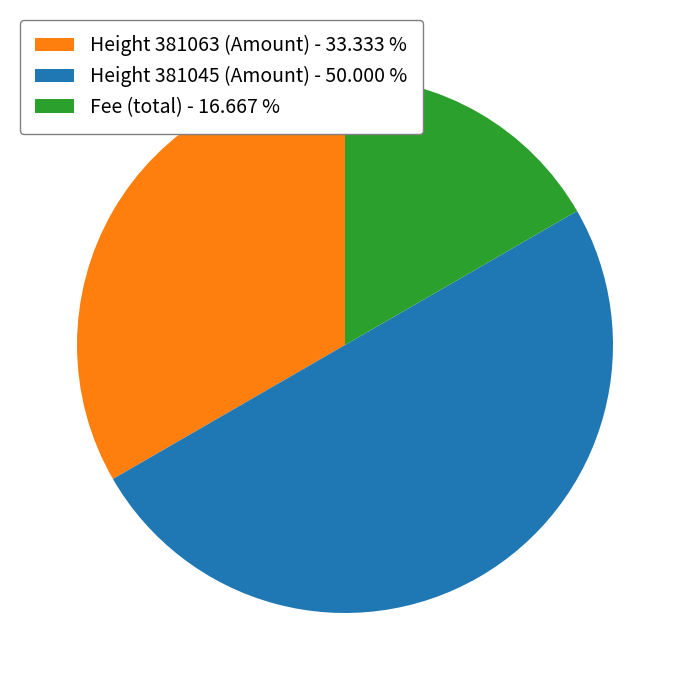

Does Height 381063 (Amount) - 33.333 % account for over 50% of the chart?

No